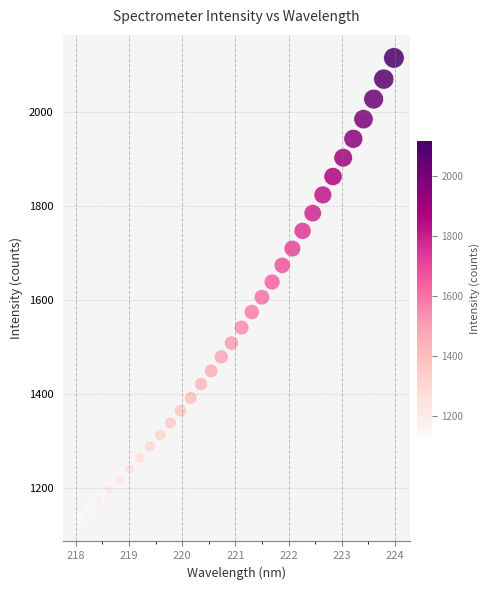

What is the range of X values (max minus min)?

5.9